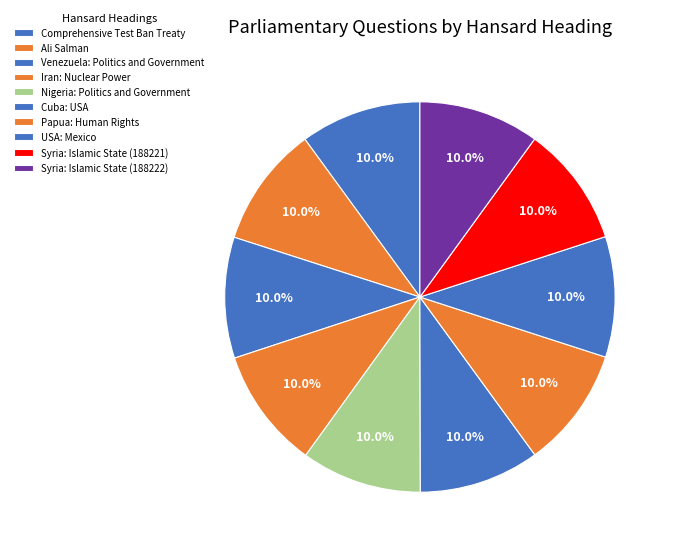

Is it true that Cuba: USA is 10% of the pie?

True